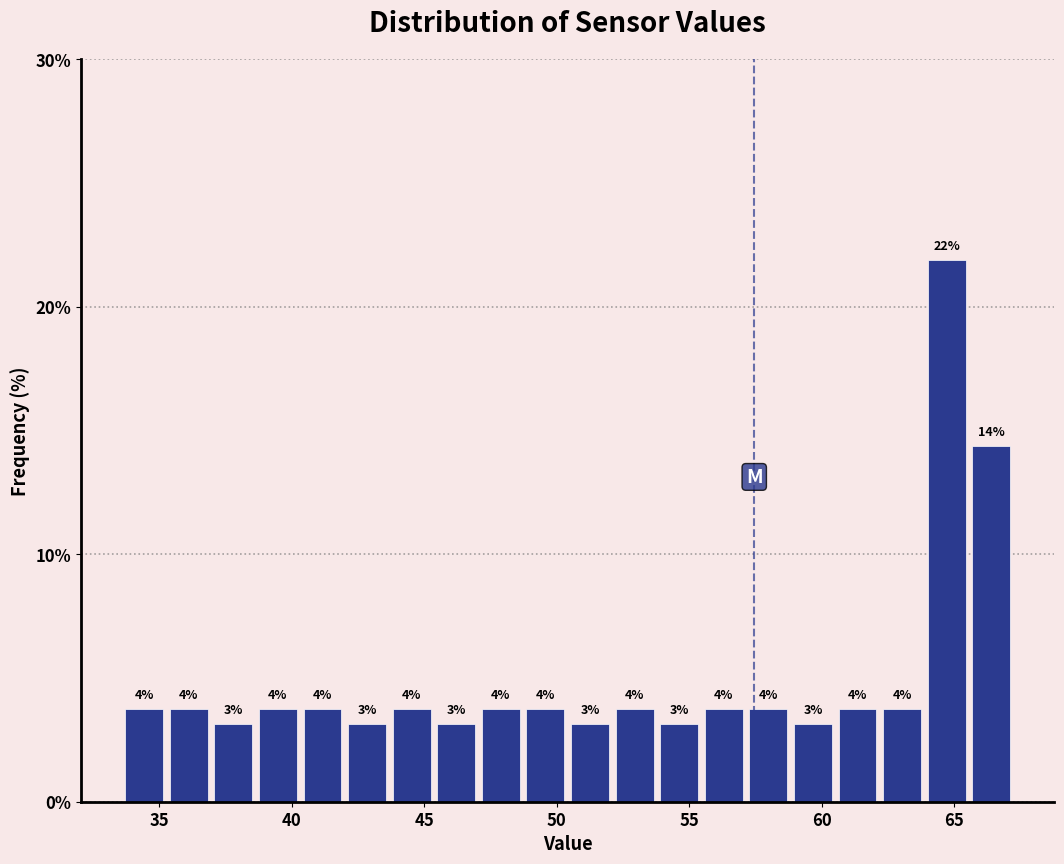

Read against the x-axis, roughly where is the centre of the tallest bar?

64.5